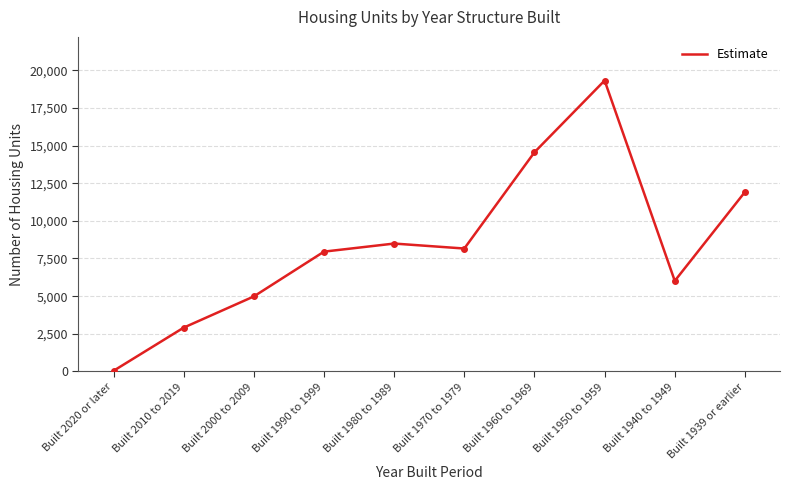

Rank the categories by value from lowest to highest.

Built 2020 or later, Built 2010 to 2019, Built 2000 to 2009, Built 1940 to 1949, Built 1990 to 1999, Built 1970 to 1979, Built 1980 to 1989, Built 1939 or earlier, Built 1960 to 1969, Built 1950 to 1959